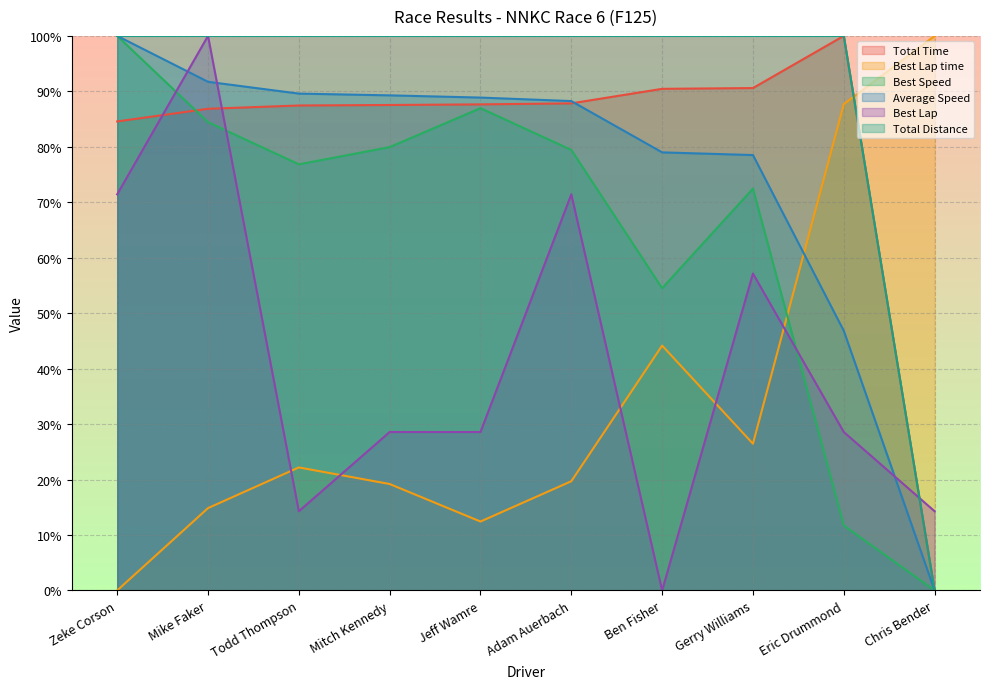

What is the spread (max minus min) of values at Ben Fisher?

100.0